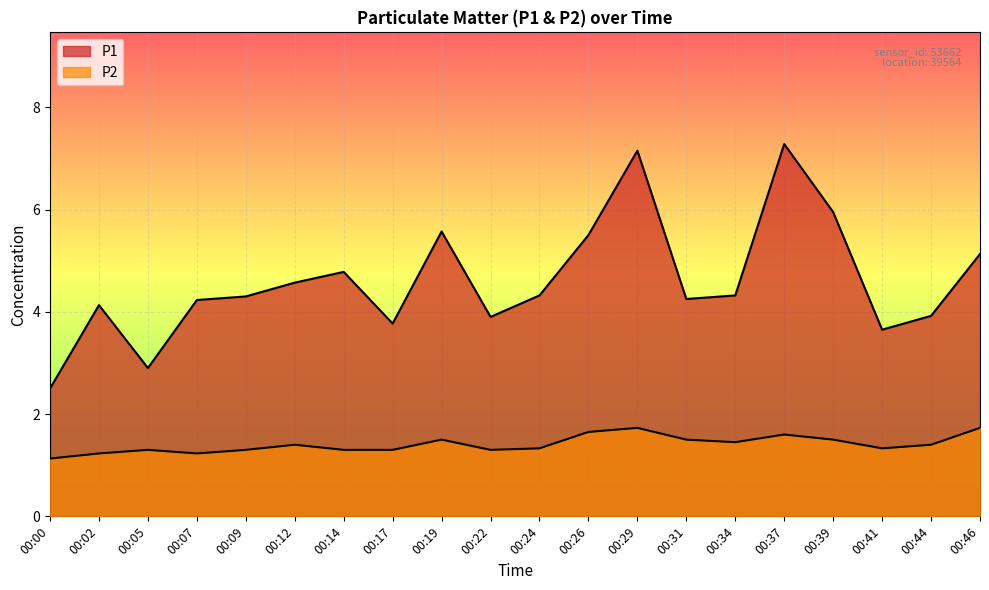

Where does the P1 series first go above 4?

00:02